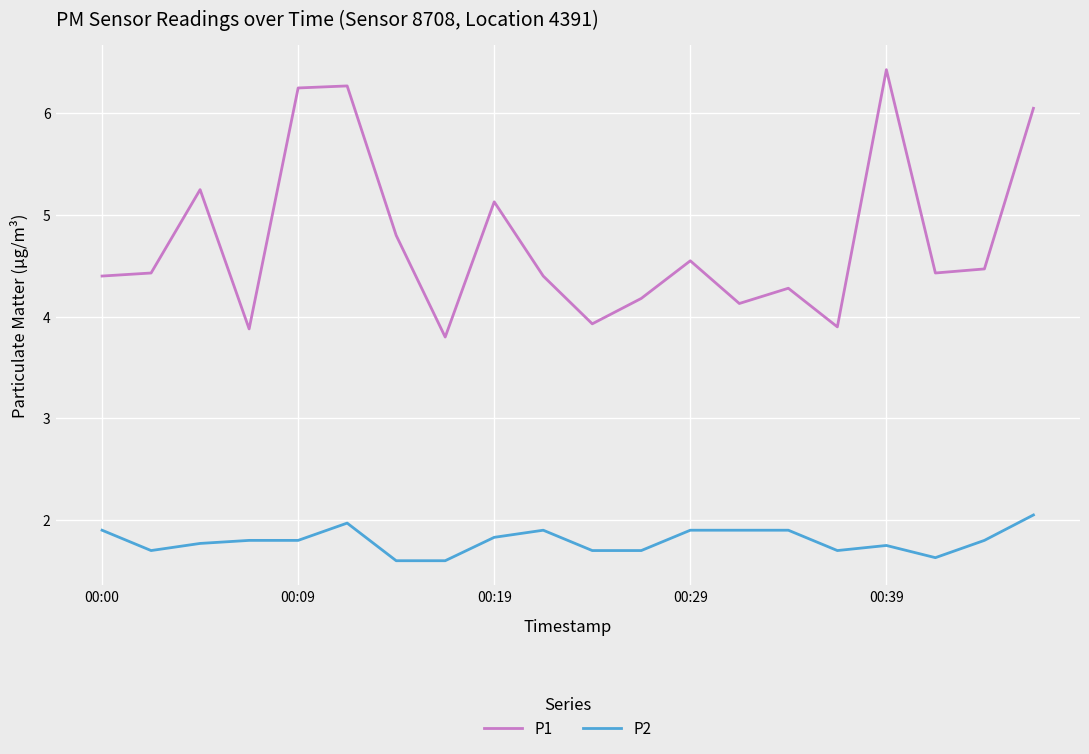

Which series has the widest spread of values?

P1